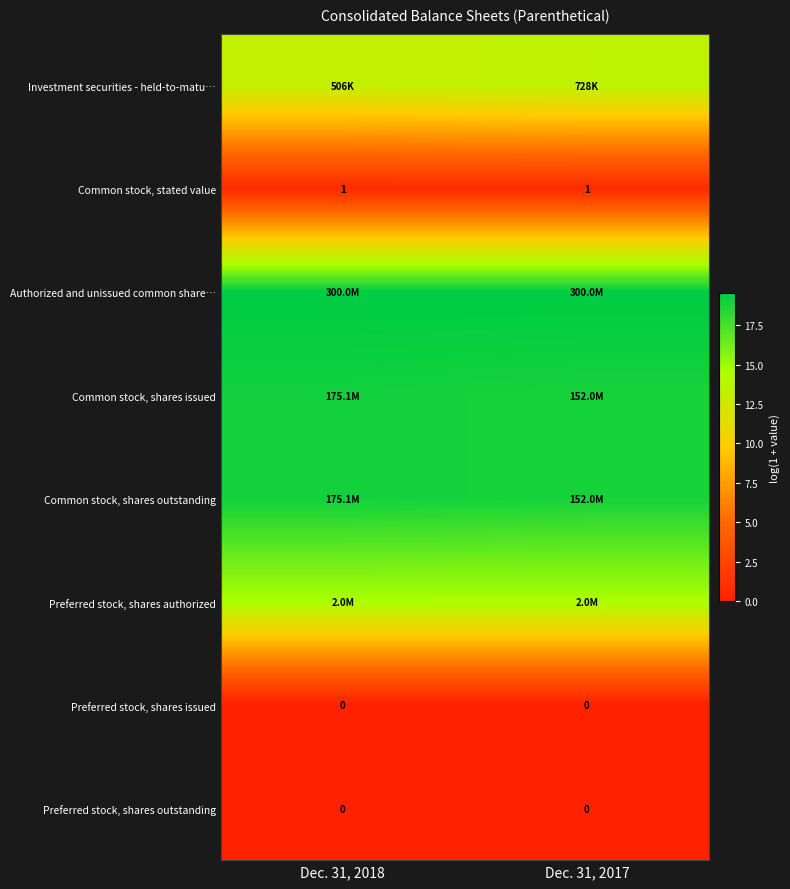

At which label does Common stock, stated value reach its minimum?

Dec. 31, 2018